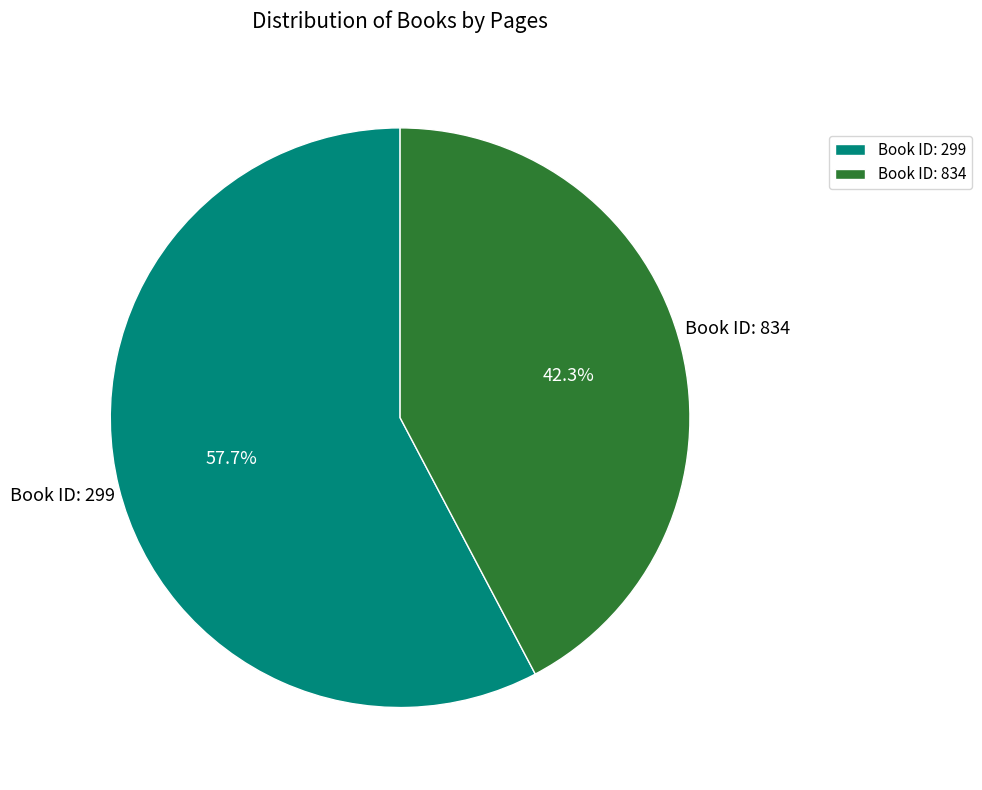

Which category accounts for the majority?

Book ID: 299